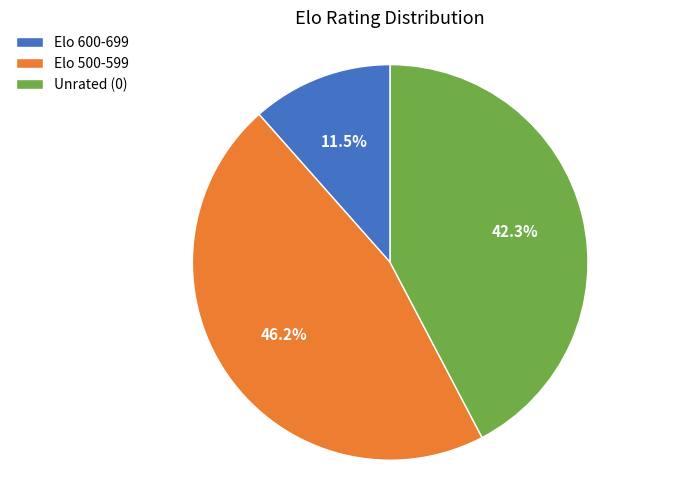

What is the ratio of the value at Elo 500-599 to the value at Unrated (0)?

1.1